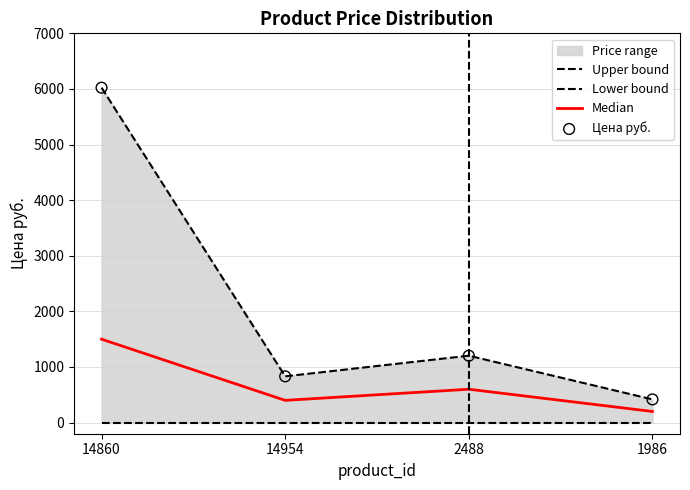

Which series has the largest total across all categories?

Upper bound